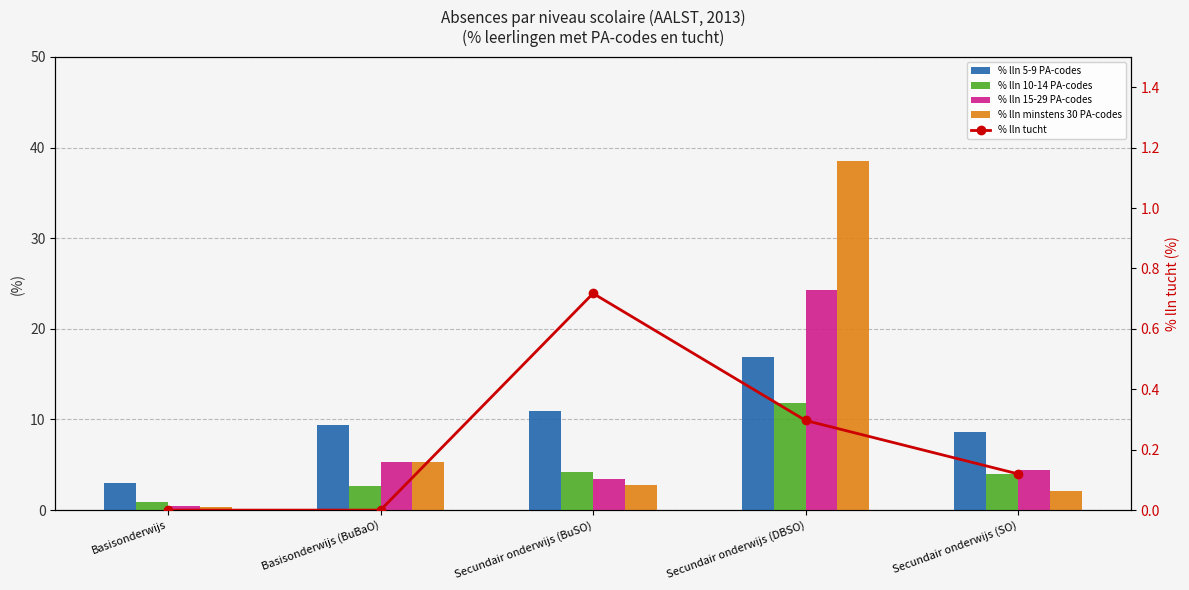

Between Basisonderwijs (BuBaO) and Secundair onderwijs (DBSO), which series saw the biggest shift?

% lln minstens 30 PA-codes